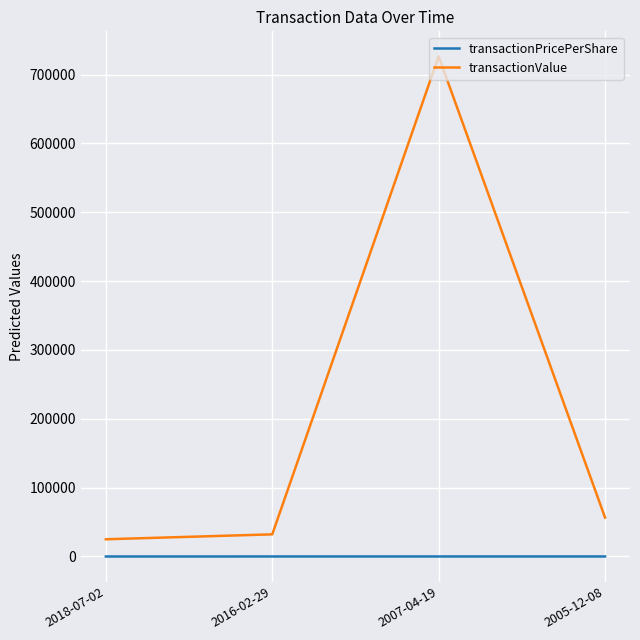

Which series has the largest range (max minus min)?

transactionValue